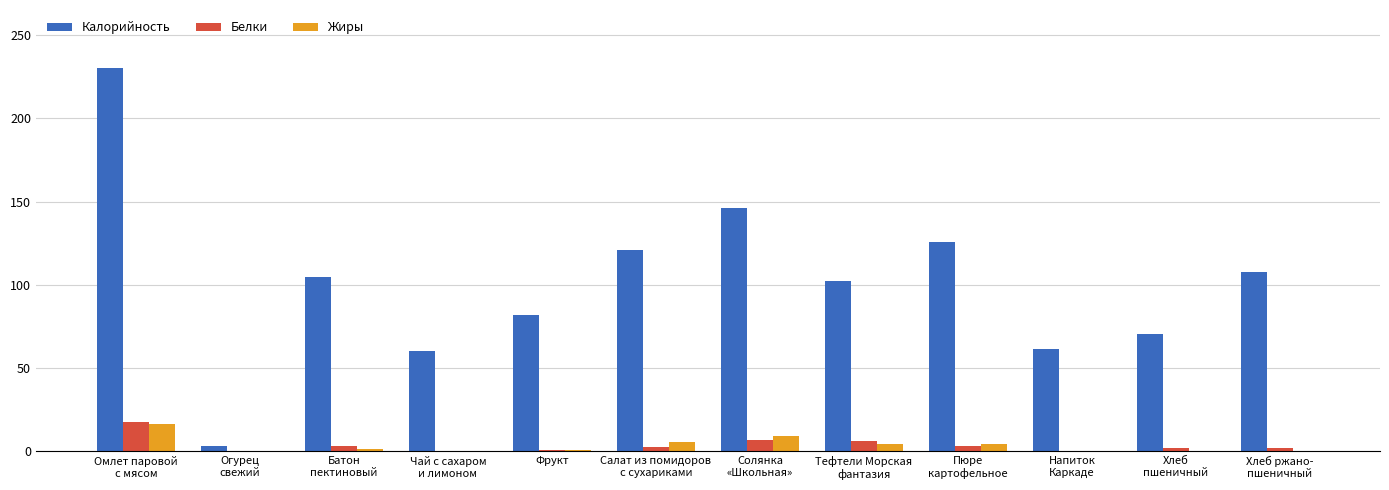

What is the highest value of the Белки series?

17.9